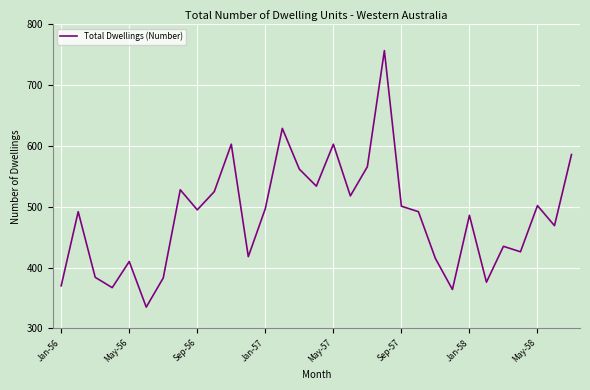

What is the smallest value displayed?

335